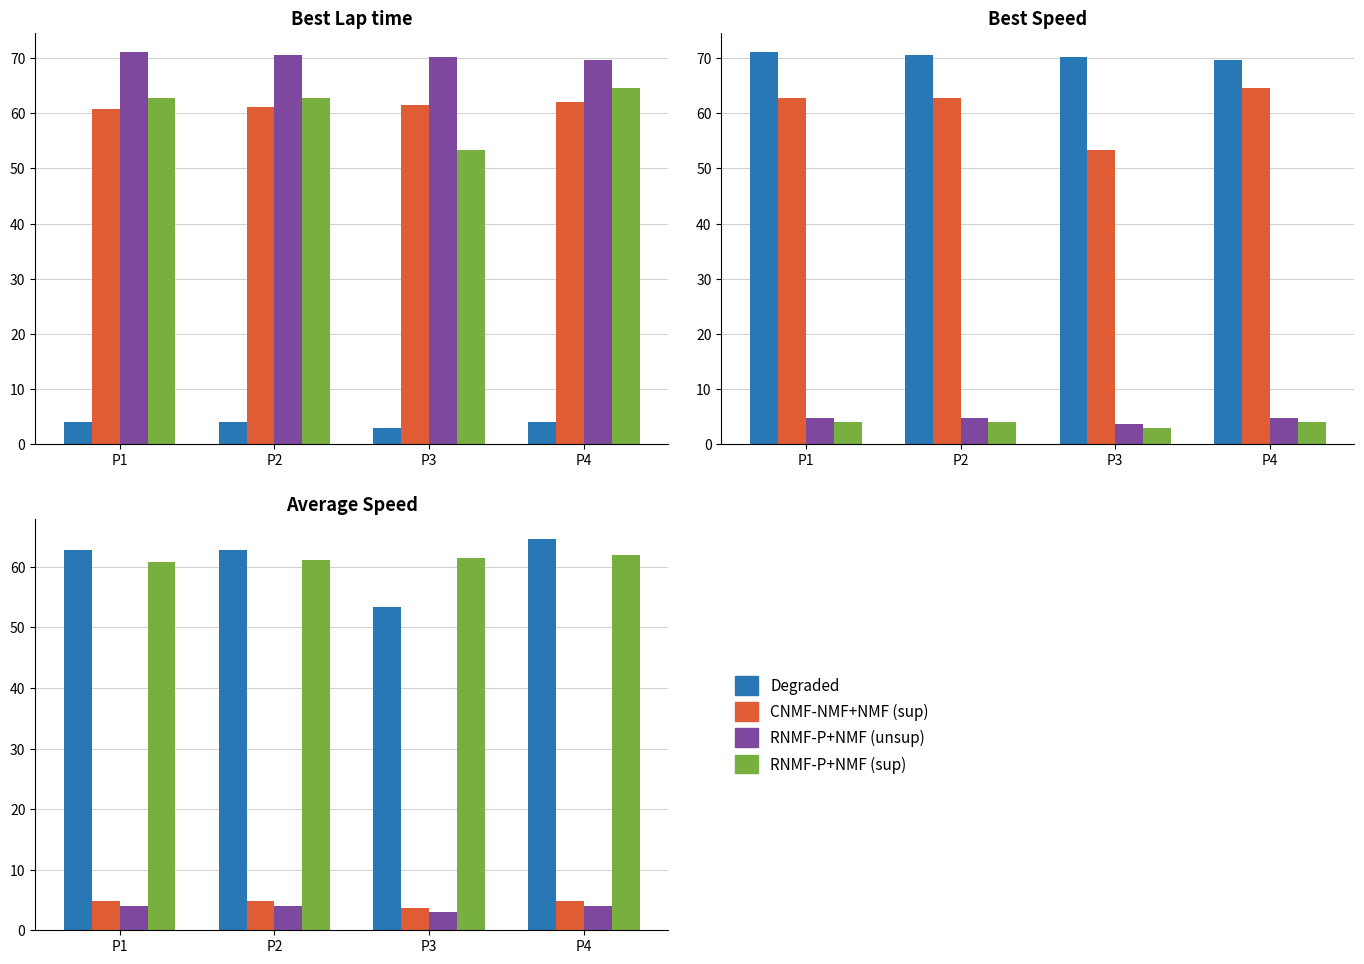

Which series has the widest spread of values?

Degraded